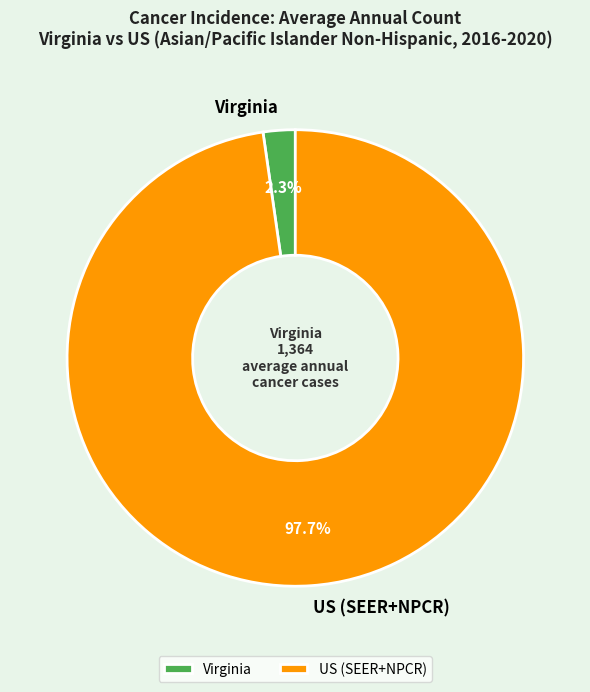

To the nearest percent, what is the combined percentage of US (SEER+NPCR) and Virginia?

100%